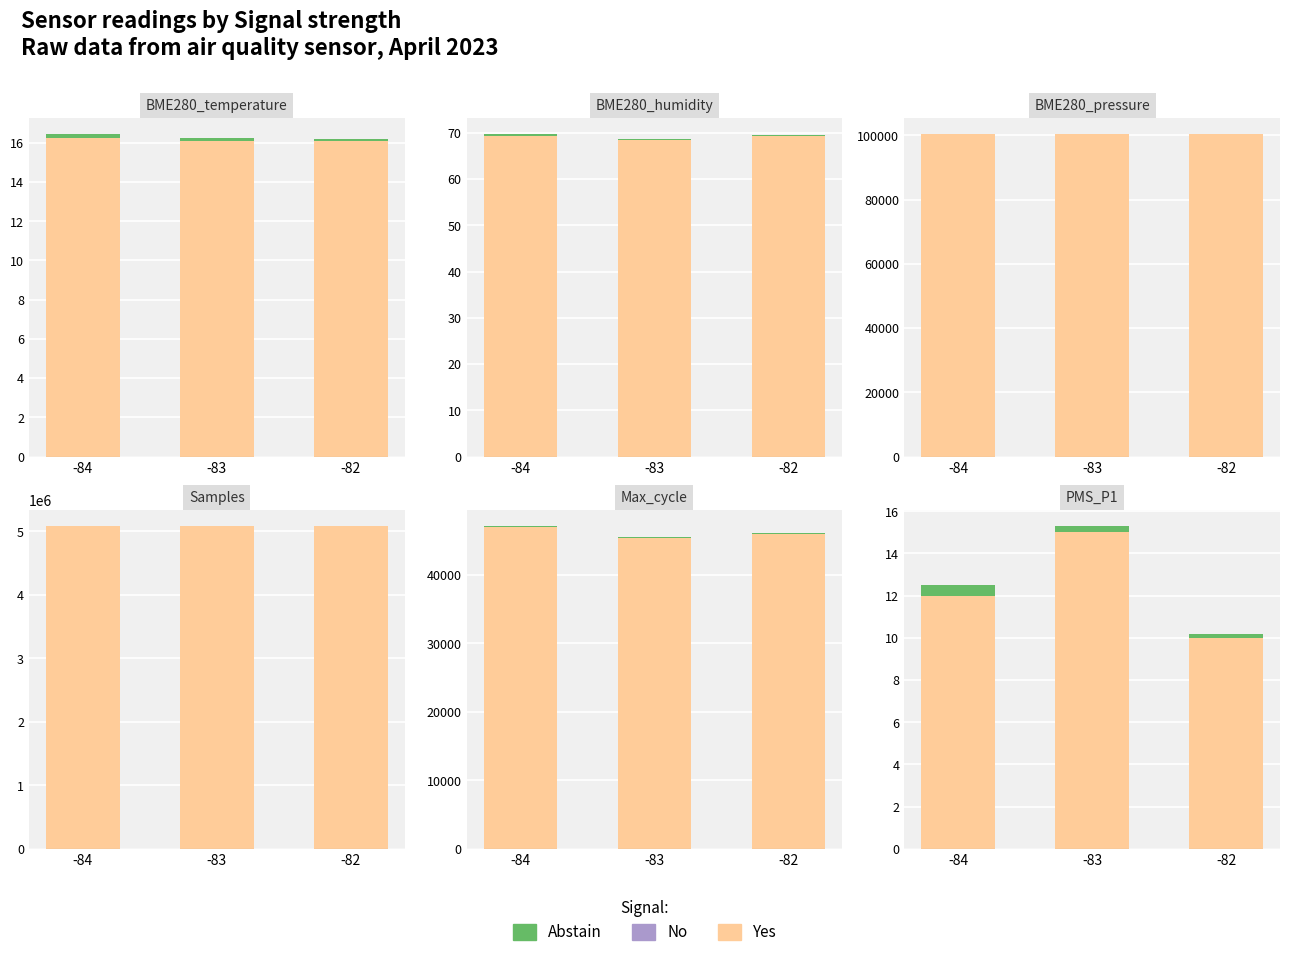

What is the average value of the Abstain series?

0.3